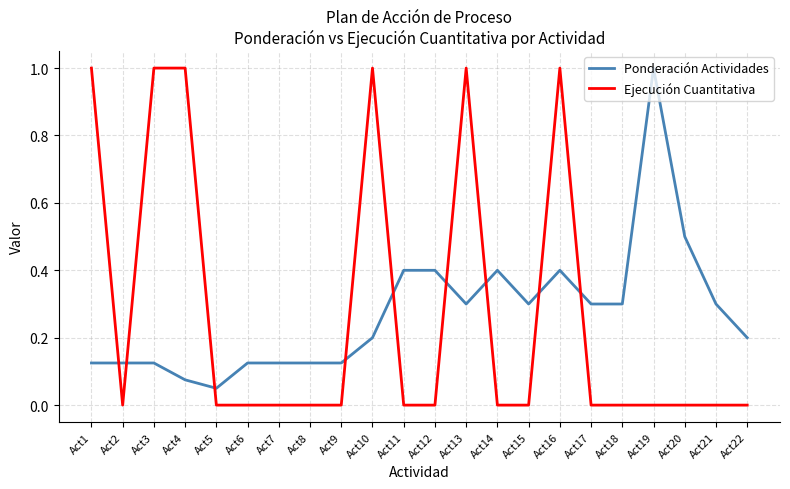

What is the total value across all series at Act13?

1.3